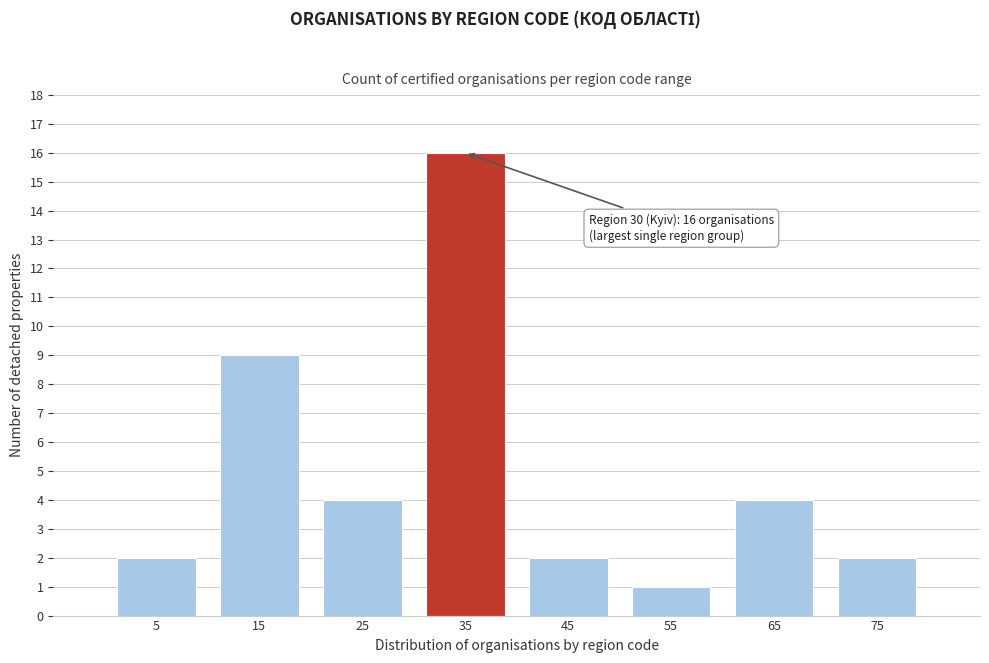

Over which range of the x-axis is the bar tallest?

30 to 40